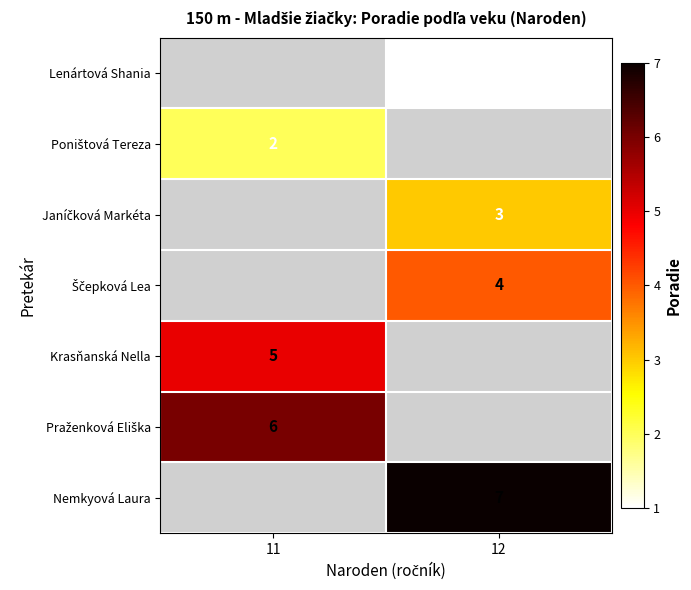

True or false: Krasňanská Nella has a value of 5 at 11.

True